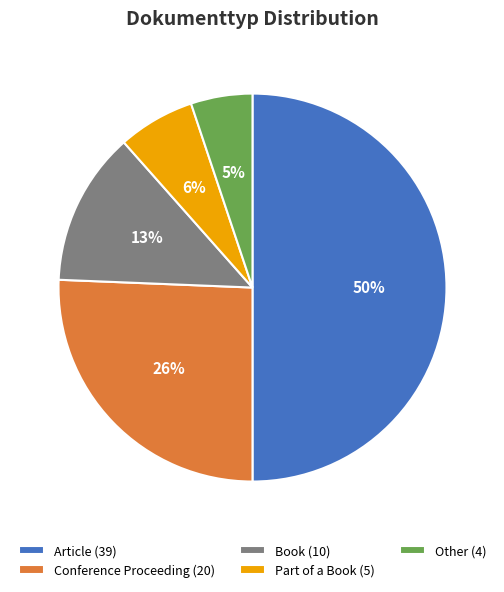

Rank the categories by value from lowest to highest.

Other, Part of a Book, Book, Conference Proceeding, Article